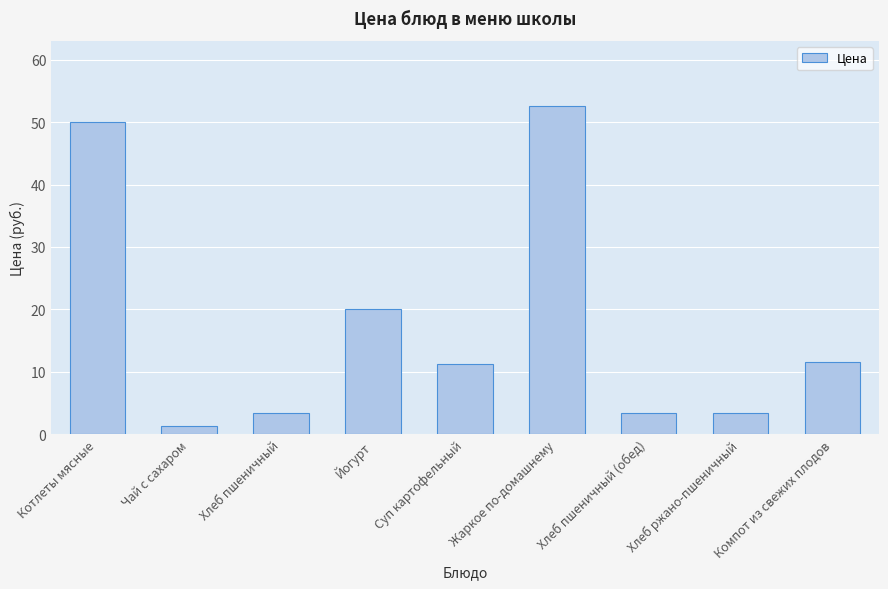

Are the bars horizontal?

No